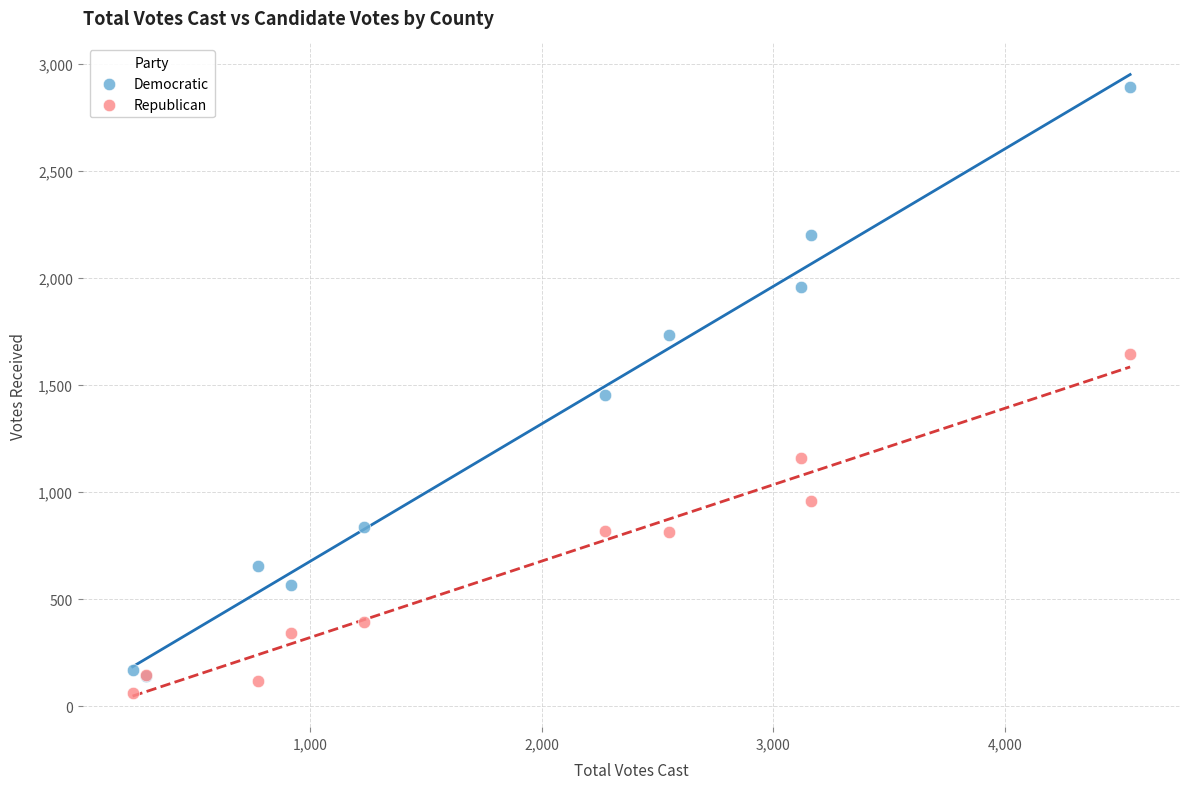

In the Democratic series, what Y value is closest to 1517?

1453